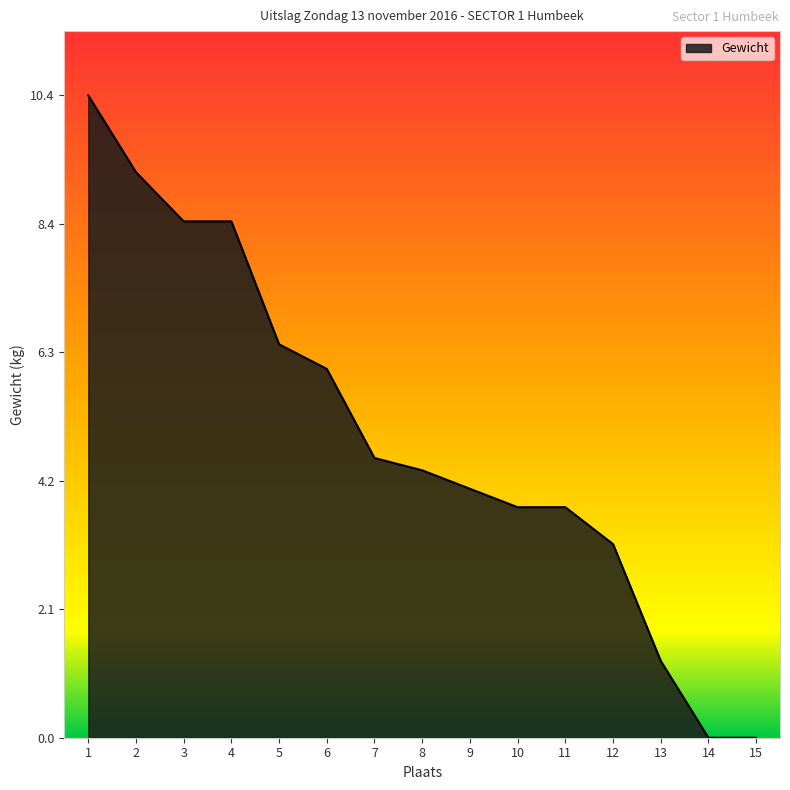

Between 12 and 2, which is larger?

2